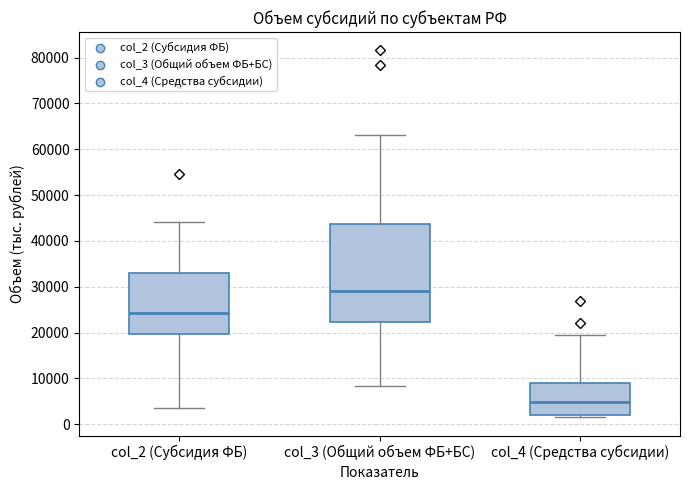

Where is the upper edge of the box for col_3 (Общий объем ФБ+БС) on the y-axis? The values are not printed on the chart, so give them approximately, as read against the axis.

44000